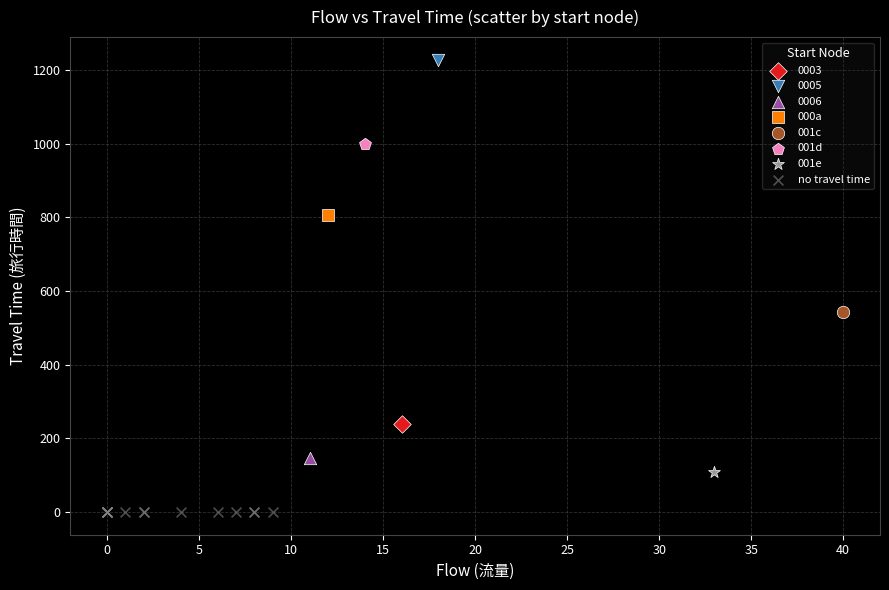

What are all the series names shown in the legend?

0003, 0005, 0006, 000a, 001c, 001d, 001e, no travel time